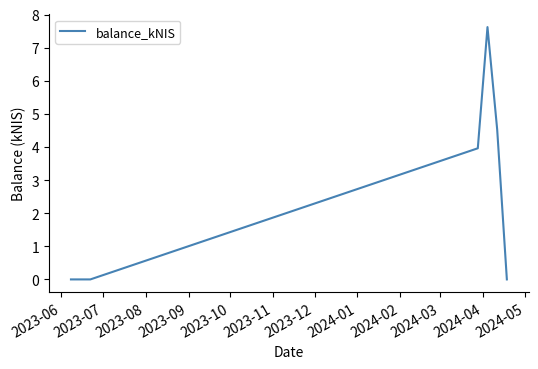

True or false: there are more than 0 points higher than both neighbors.

True